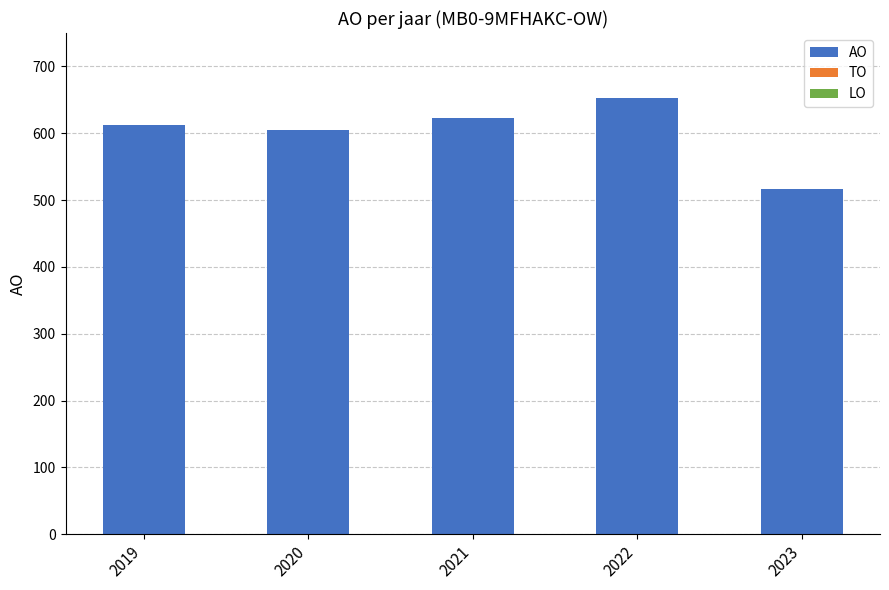

Read the value at 2020.

605